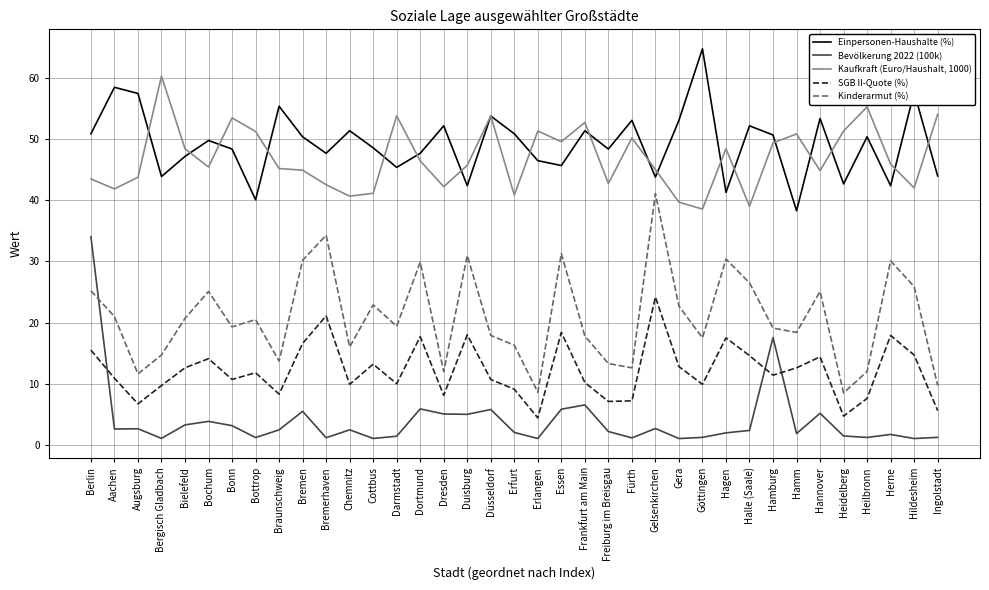

What is the smallest value displayed?

1.0